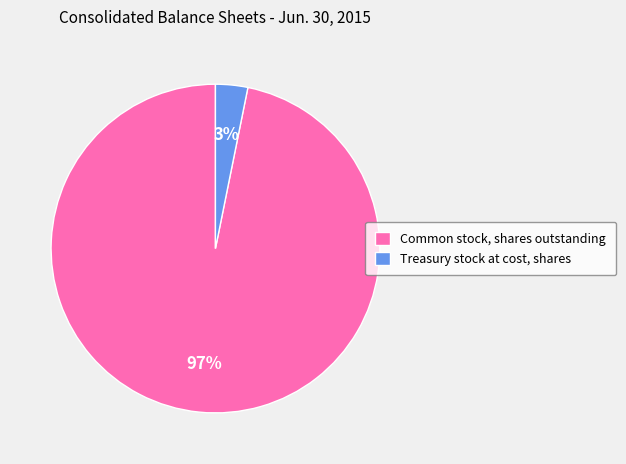

To the nearest percent, what is the difference between the largest and smallest slice percentages?

94%